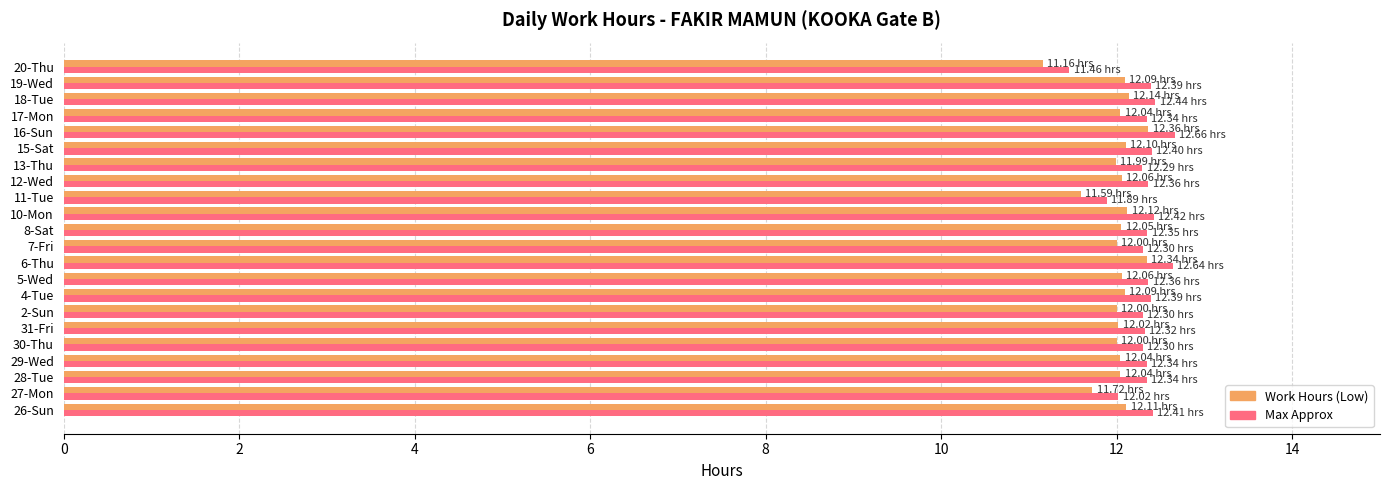

What is the total value across all series at 12-Wed?

24.4